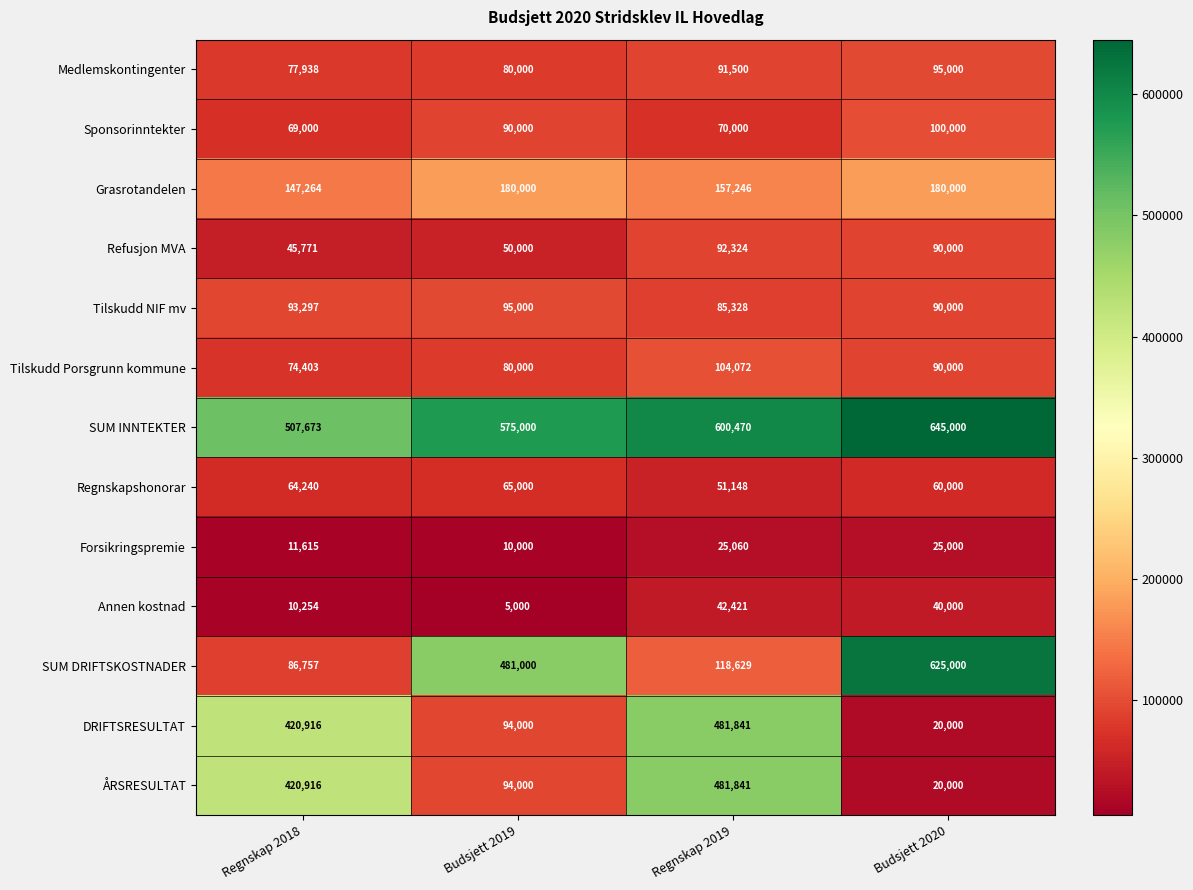

What is the average value of the ÅRSRESULTAT series?

254189